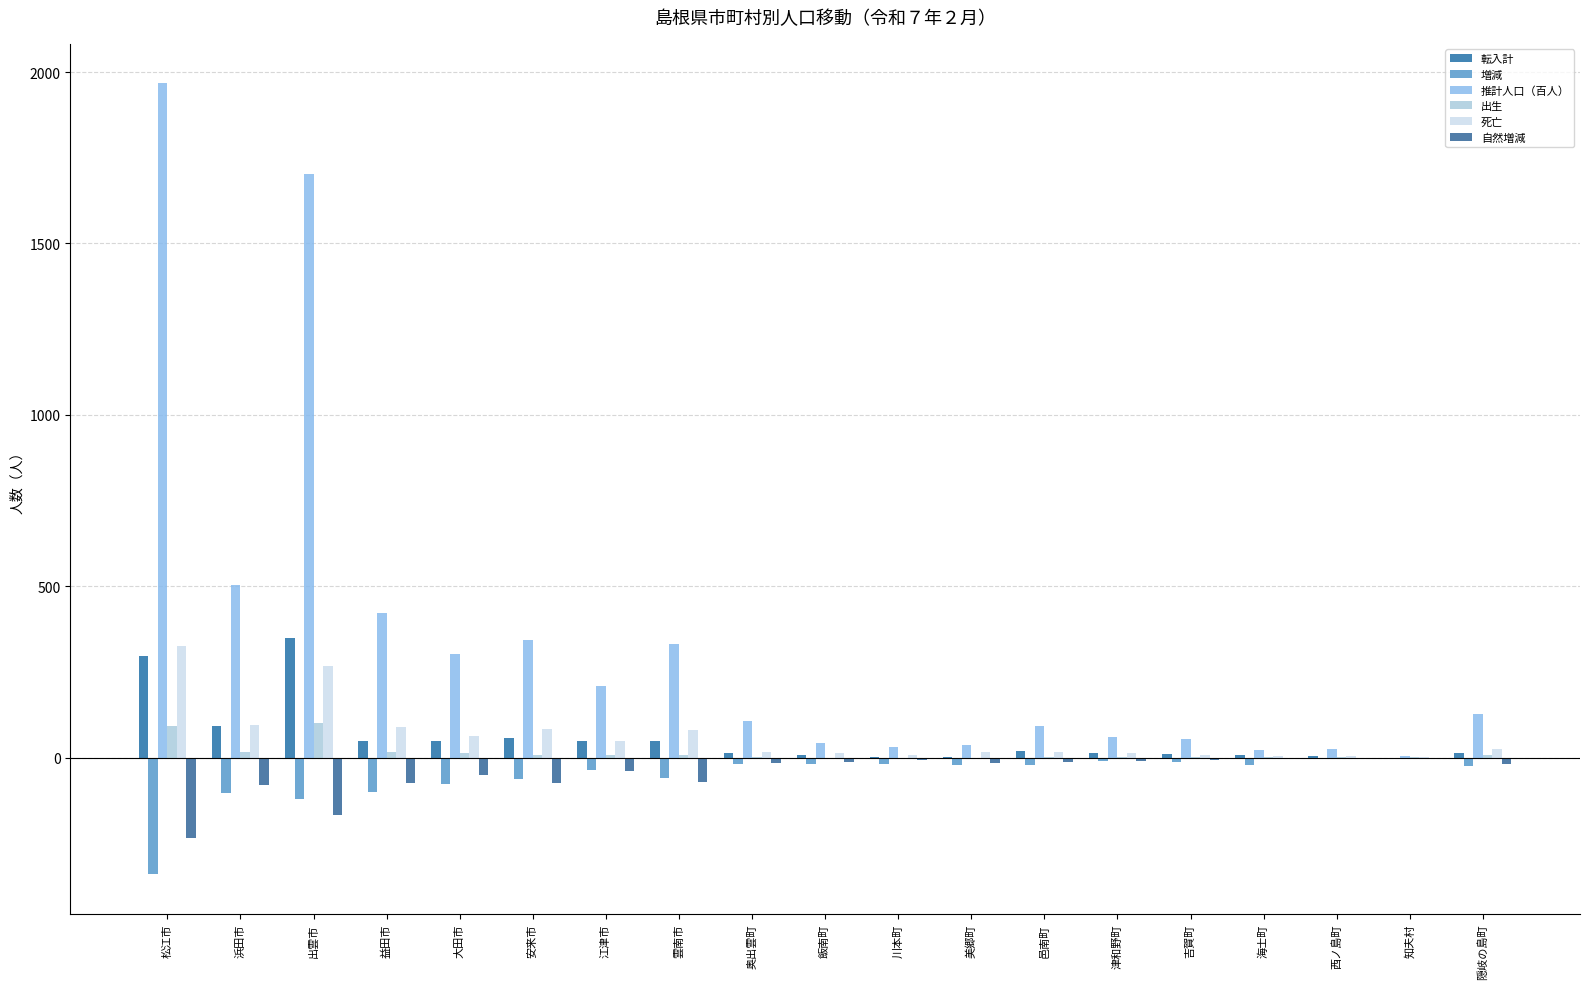

Is it true that 推計人口（百人） equals 1967 at 松江市?

True